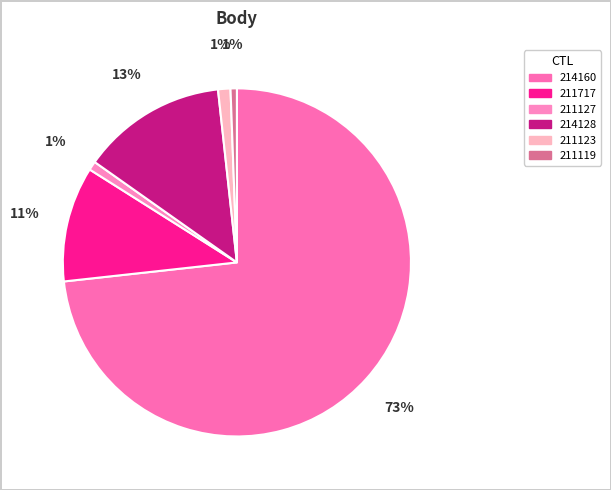

To the nearest percent, what is the average slice percentage?

17%